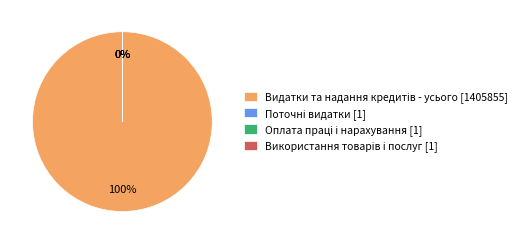

Approximately how many times larger is the value at Використання товарів і послуг [1] compared to Поточні видатки [1]?

1.0